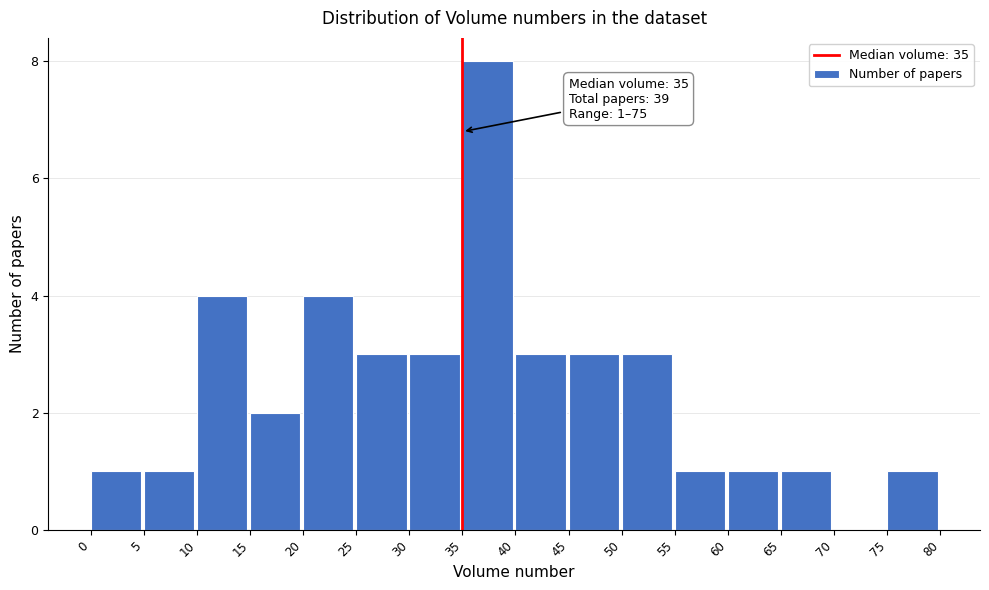

Which range on the x-axis has the tallest bar?

35 to 40